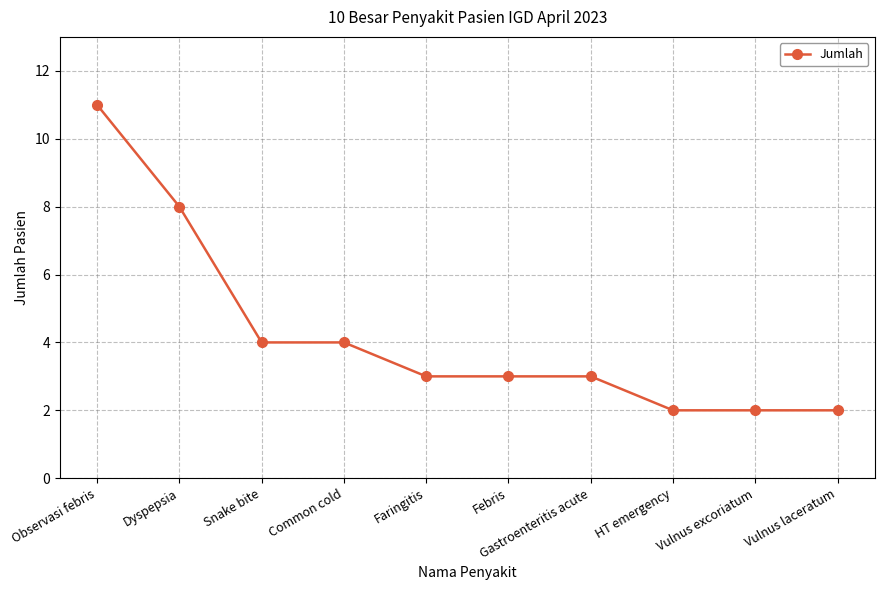

Approximately how many times larger is the value at HT emergency compared to Faringitis?

0.7